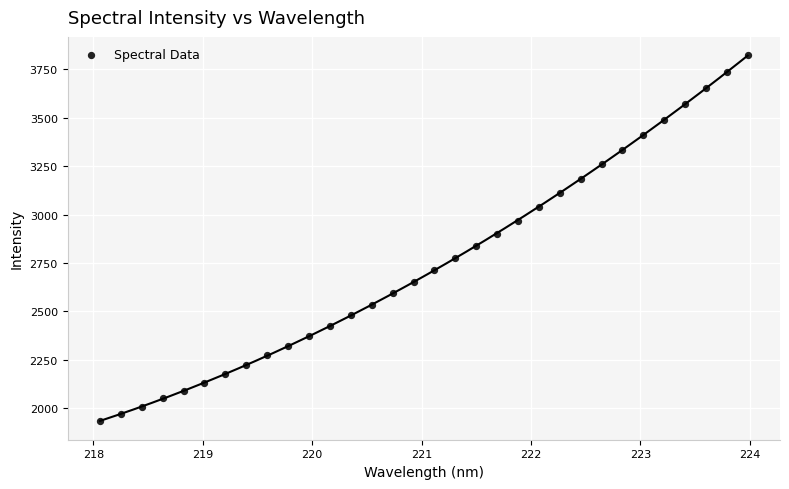

What is the range of Y values (max minus min)?

1892.5